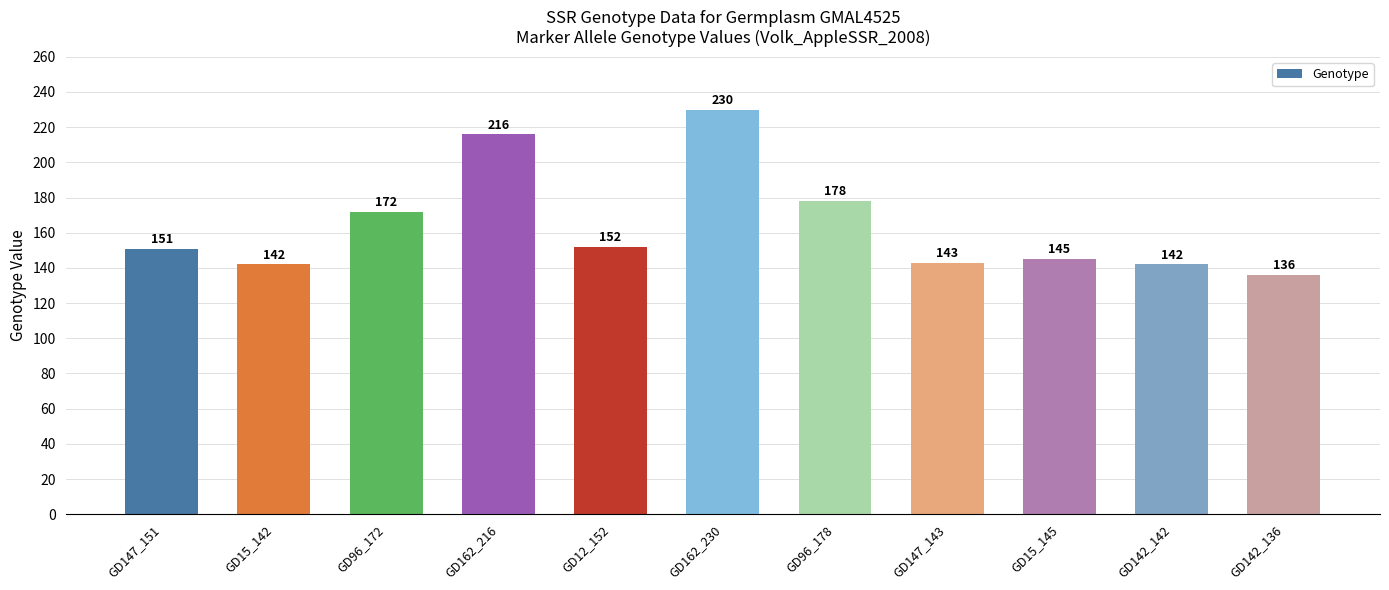

Which label corresponds to the largest value in the chart?

GD162_230